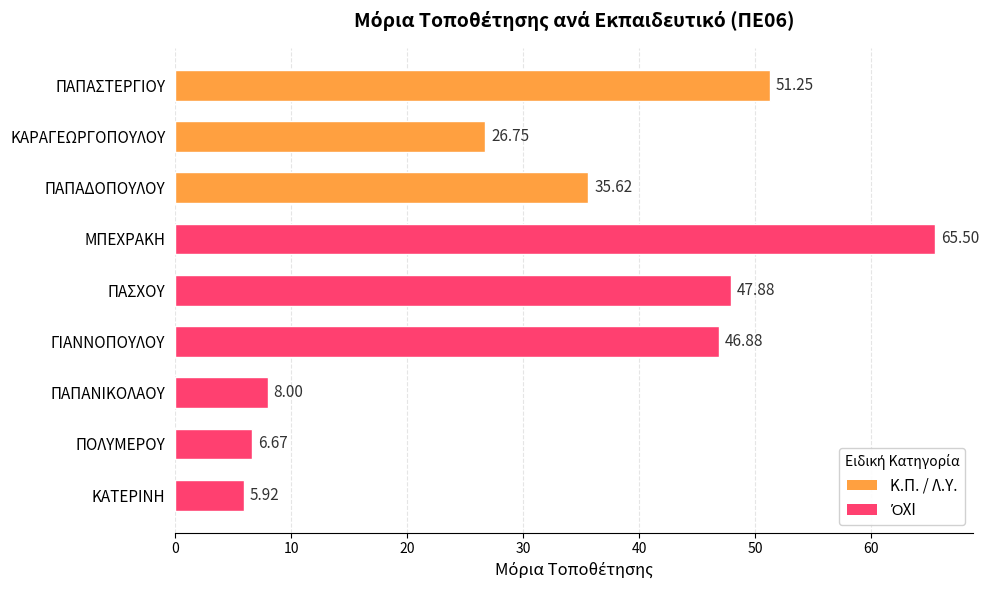

Rank the categories by value from lowest to highest.

ΚΑΤΕΡΙΝΗ, ΠΟΛΥΜΕΡΟΥ, ΠΑΠΑΝΙΚΟΛΑΟΥ, ΚΑΡΑΓΕΩΡΓΟΠΟΥΛΟΥ, ΠΑΠΑΔΟΠΟΥΛΟΥ, ΓΙΑΝΝΟΠΟΥΛΟΥ, ΠΑΣΧΟΥ, ΠΑΠΑΣΤΕΡΓΙΟΥ, ΜΠΕΧΡΑΚΗ